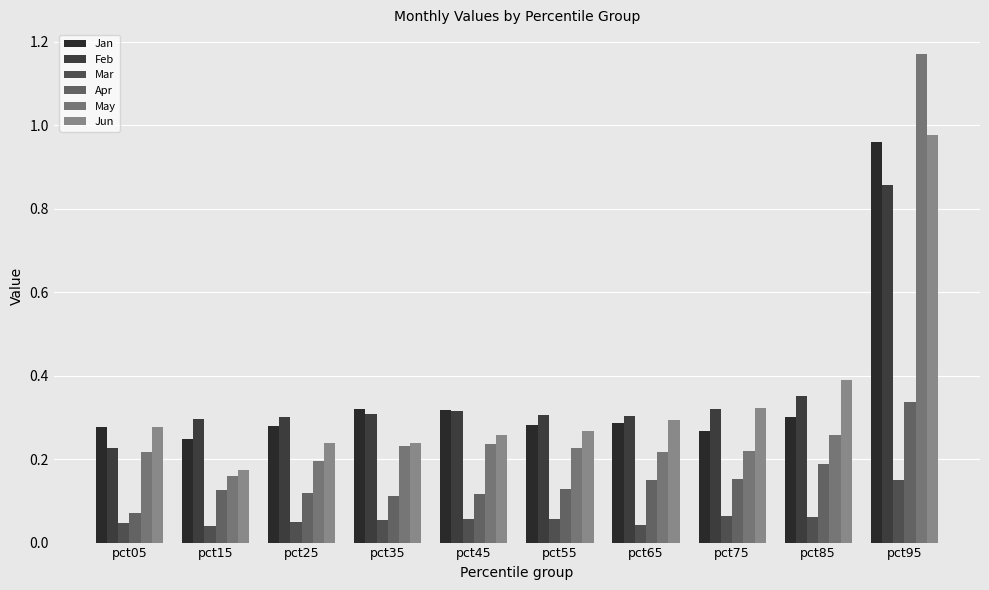

How many distinct data groups are displayed?

6